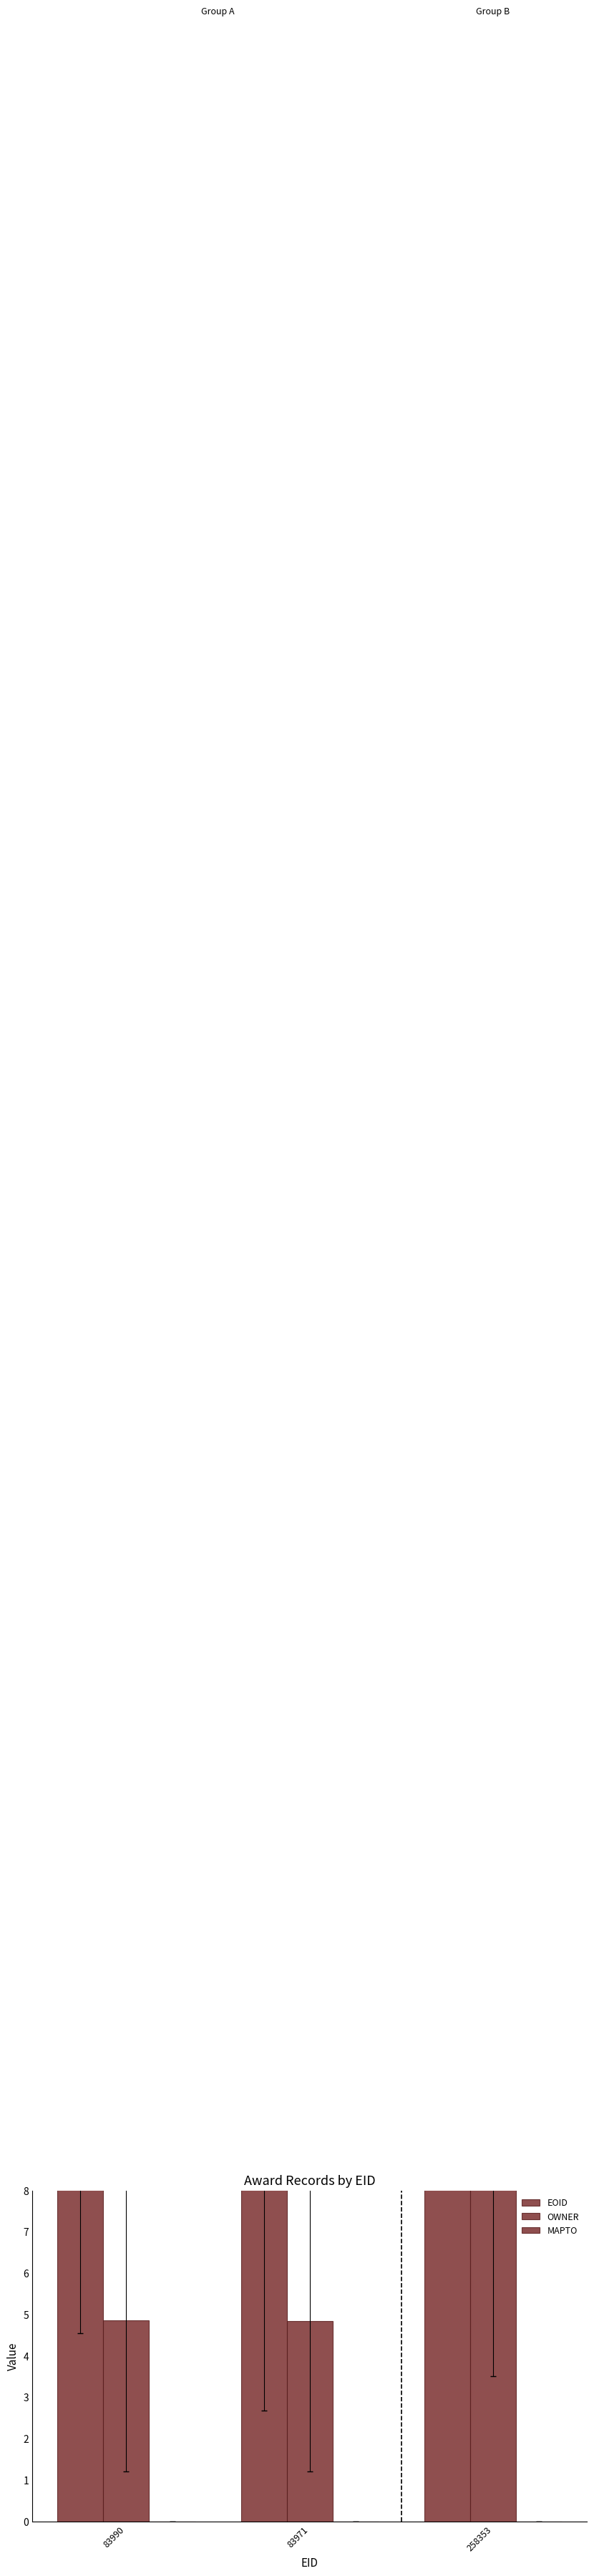

How many groups of bars are there?

3